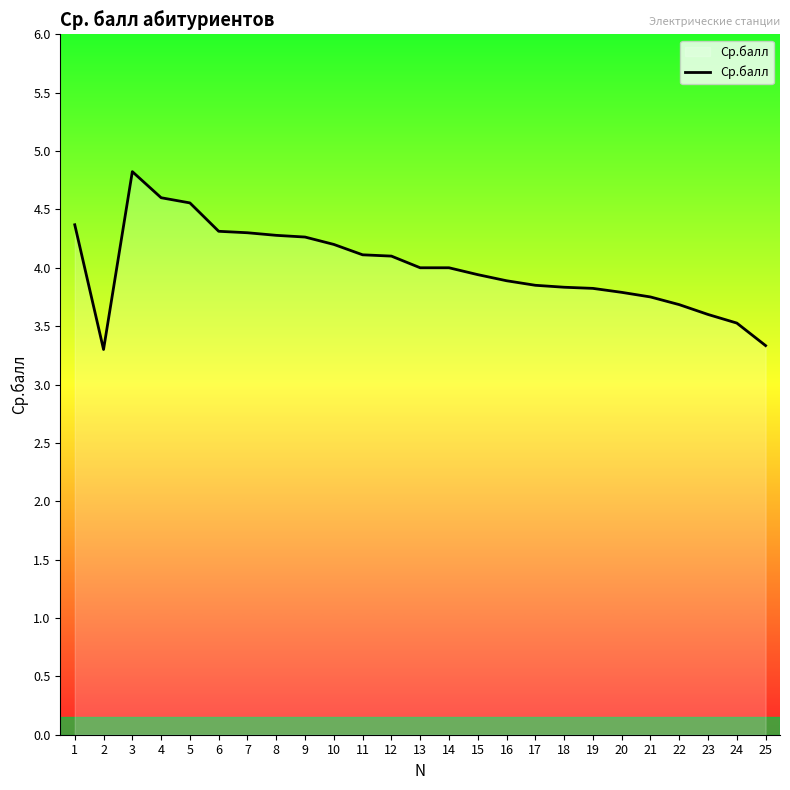

What is the difference between the maximum and minimum values?

1.5